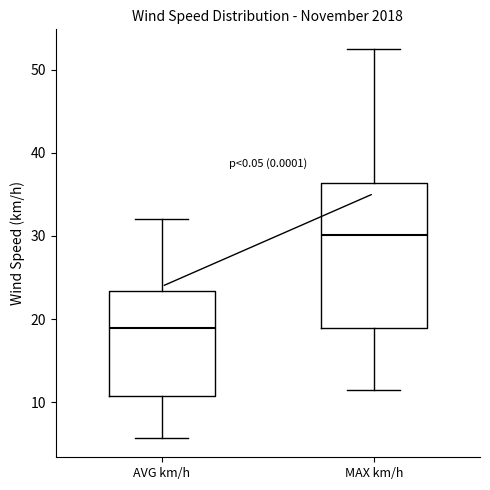

Reading left to right, read every box against the y-axis: the position of its median line, the range the box covers, and the ends of its whiskers. The values are not printed on the chart, so give them approximately, as read against the axis.

AVG km/h: median 19, box 11 to 23, whiskers 6 to 32
MAX km/h: median 30, box 19 to 36, whiskers 11 to 53